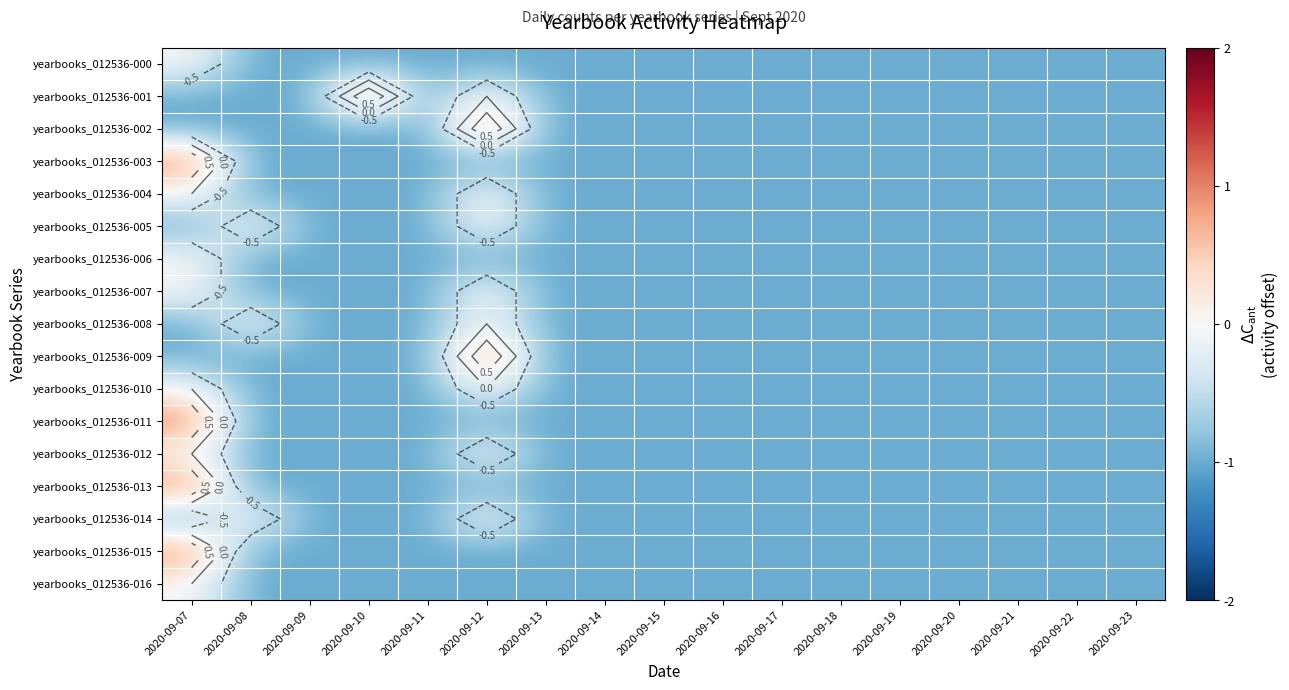

What is the maximum value shown in the chart?

1